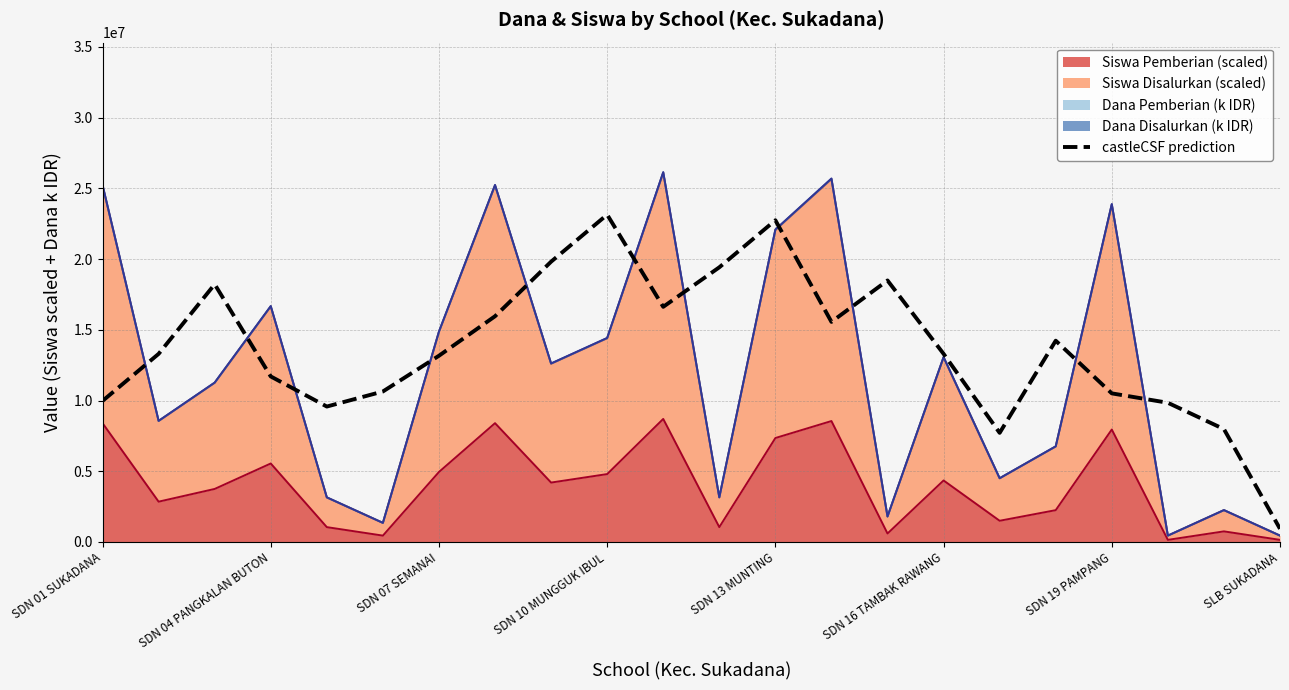

What is the label of the 18th point from the left?

17